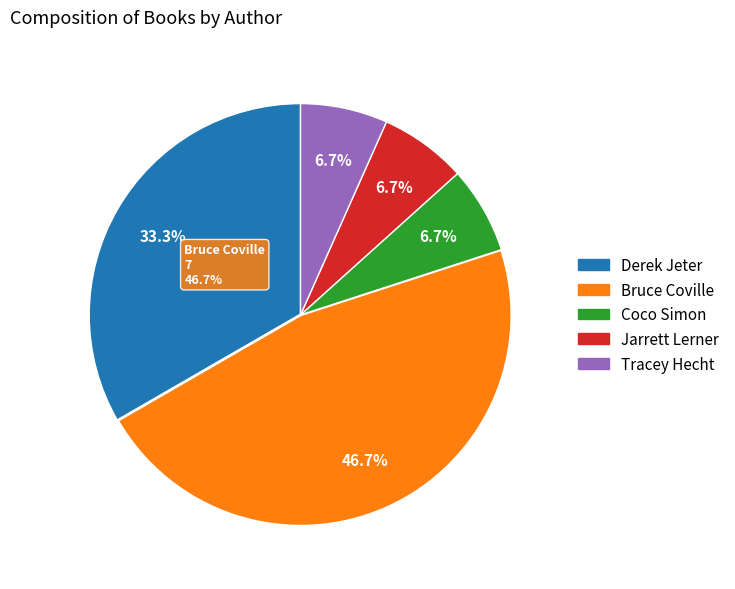

Does any single category account for the majority?

No